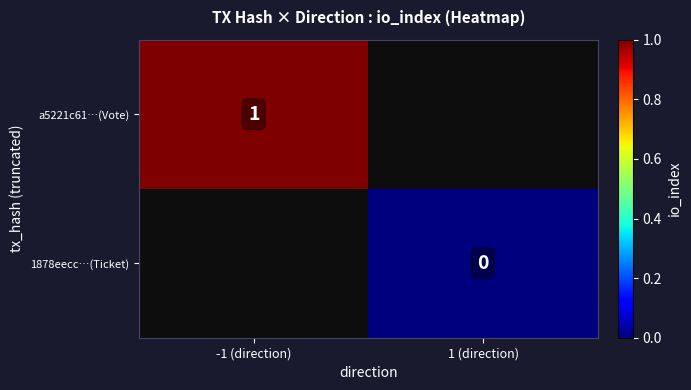

Is it true that a5221c61…(Vote) equals 1 at -1 (direction)?

True